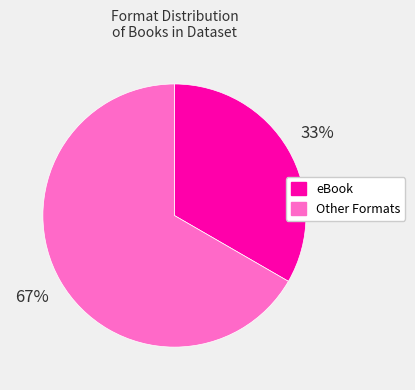

To the nearest percent, what is the average slice percentage?

50%